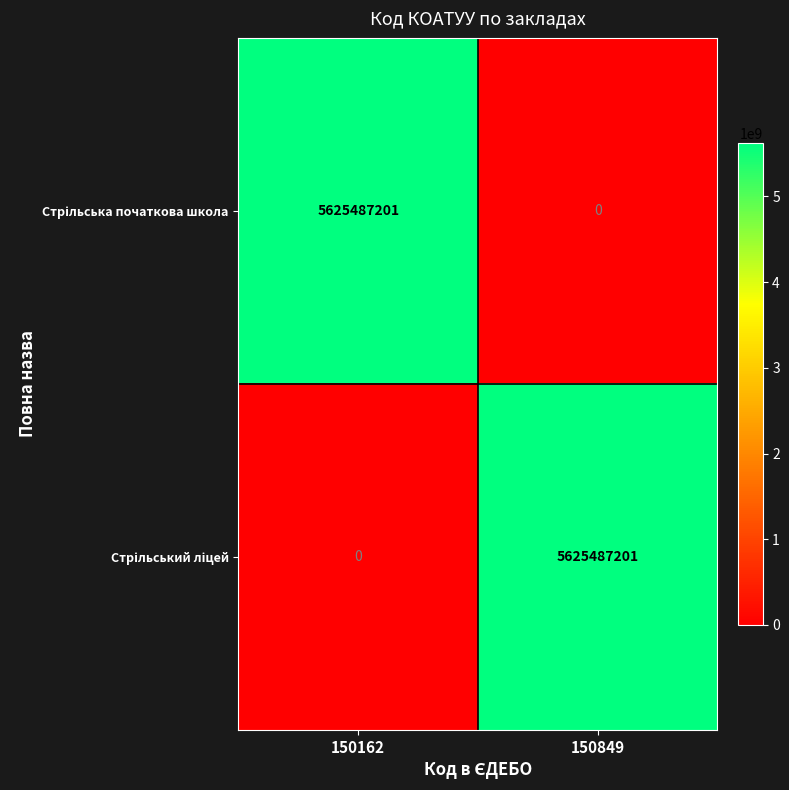

What is the difference between the highest and lowest values at 150849?

5625487201